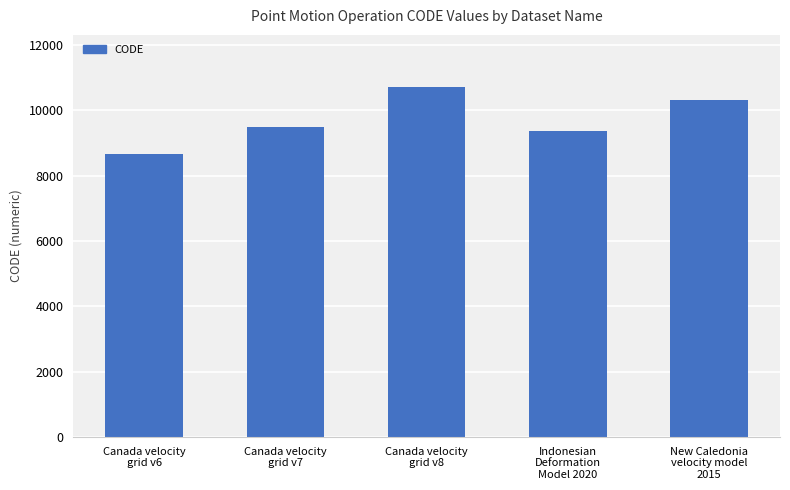

True or false: the data shows 8676 at Canada velocity
grid v6.

True